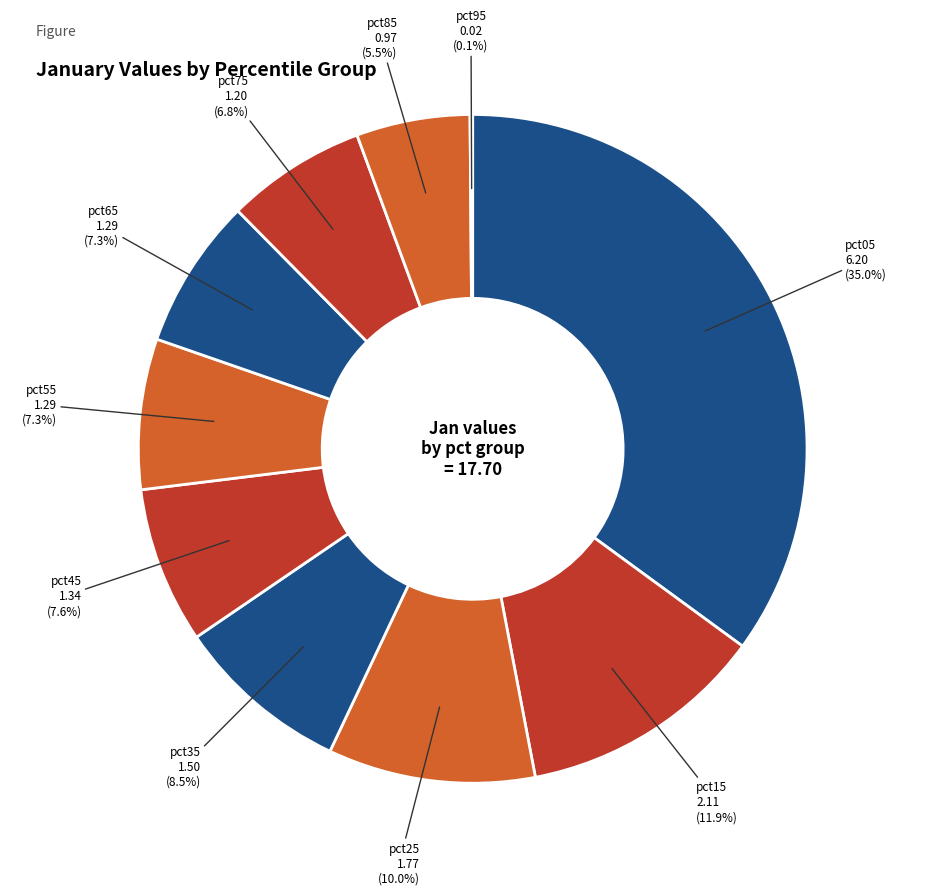

To the nearest percent, what is the difference between the largest and smallest slice percentages?

35%